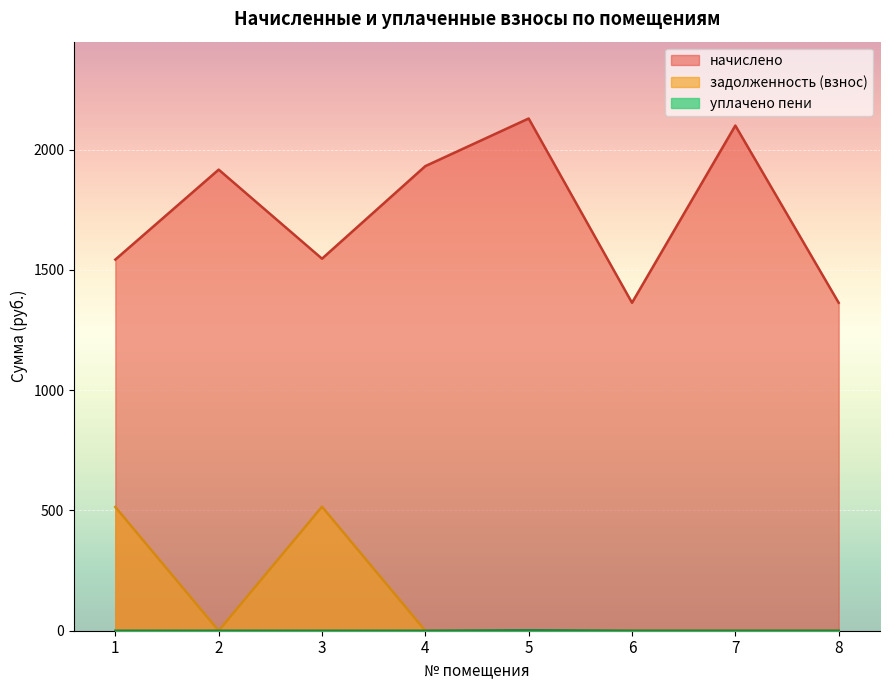

Rank the series at 1 from highest to lowest value.

начислено, задолженность (взнос), уплачено пени